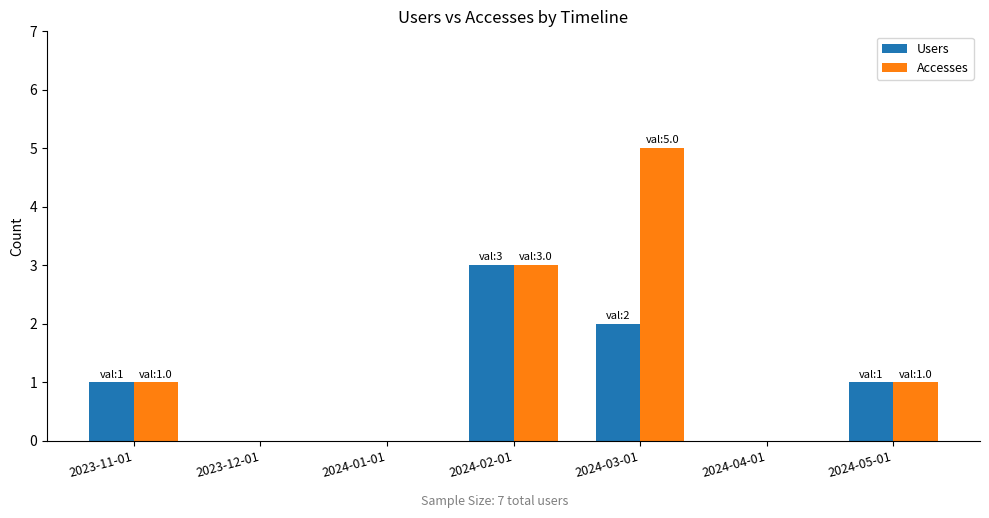

What is the highest value of the Accesses series?

5